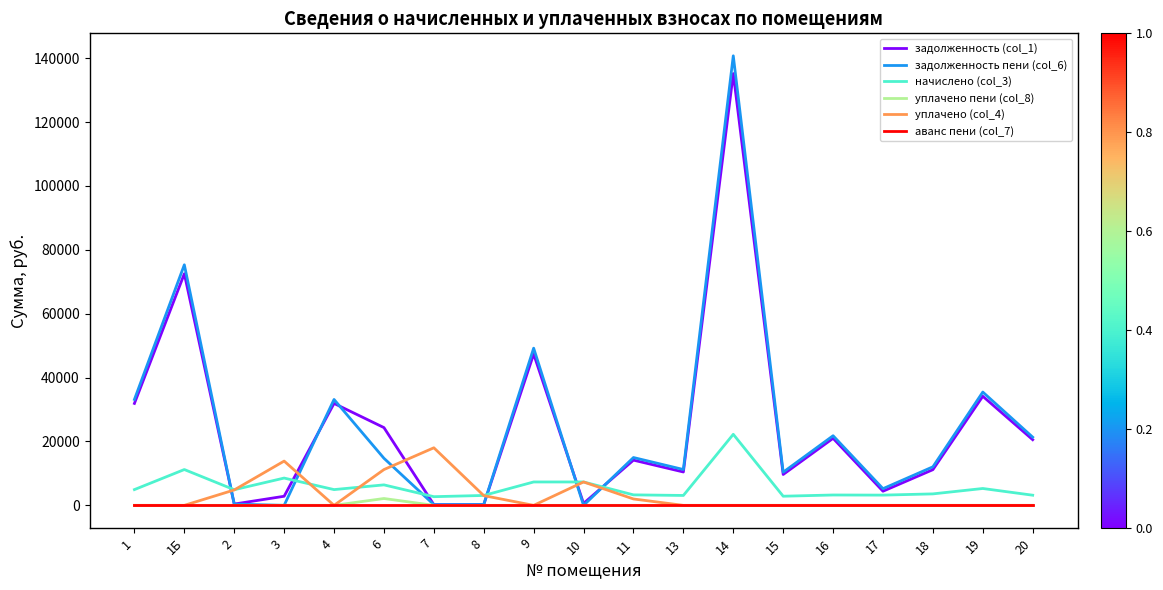

What is the minimum value for начислено (col_3)?

2716.8